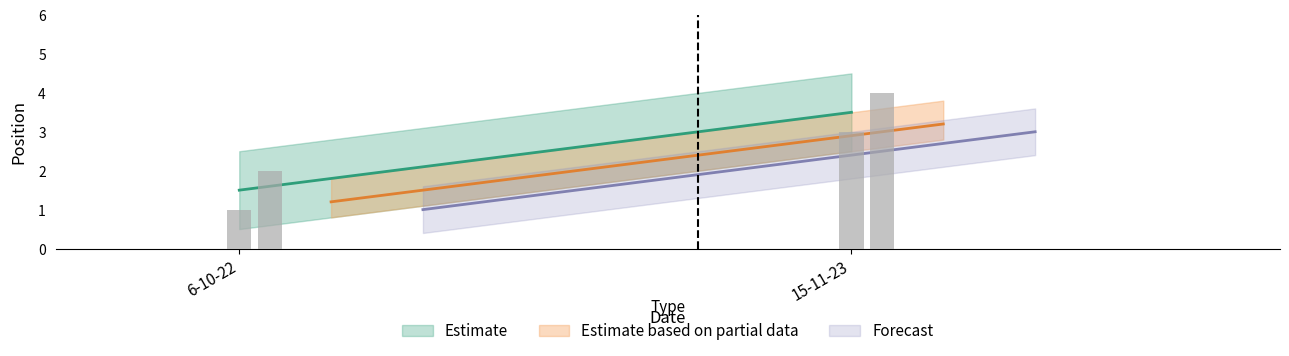

What is the sum of all values?

10